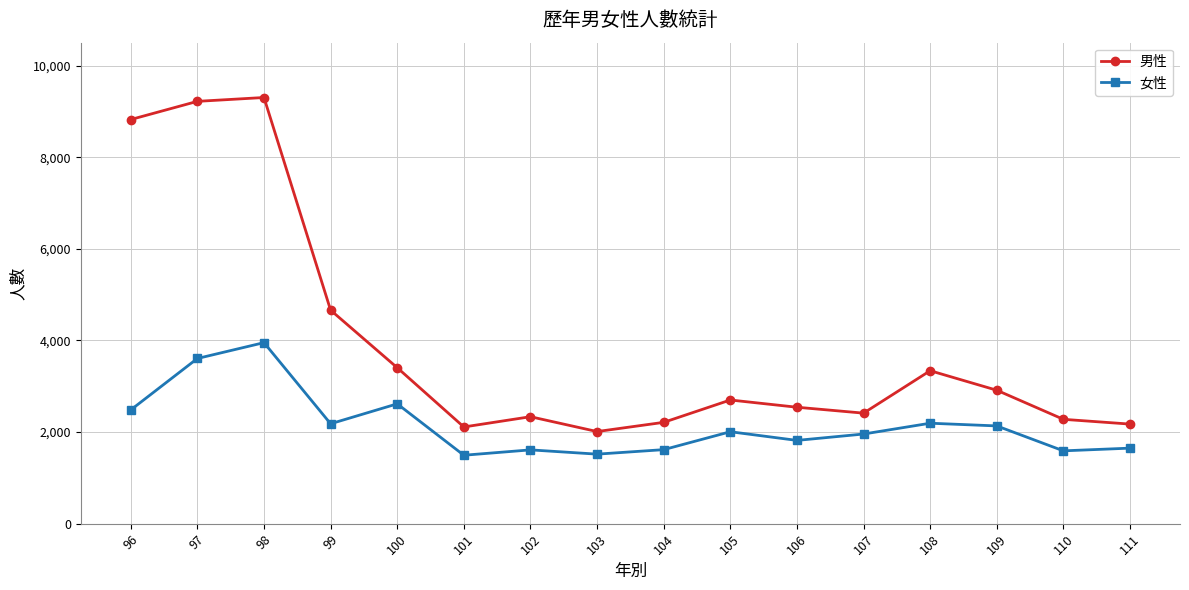

Is it true that 女性 equals 1766 at 100?

False